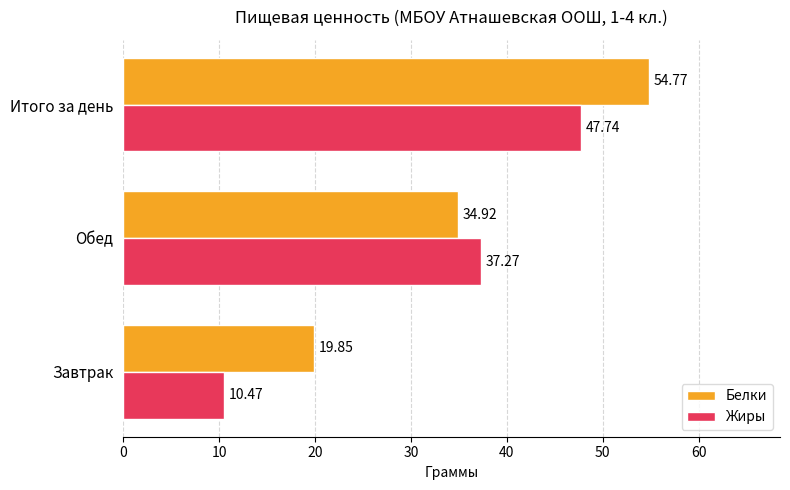

How many data points does each series have?

3